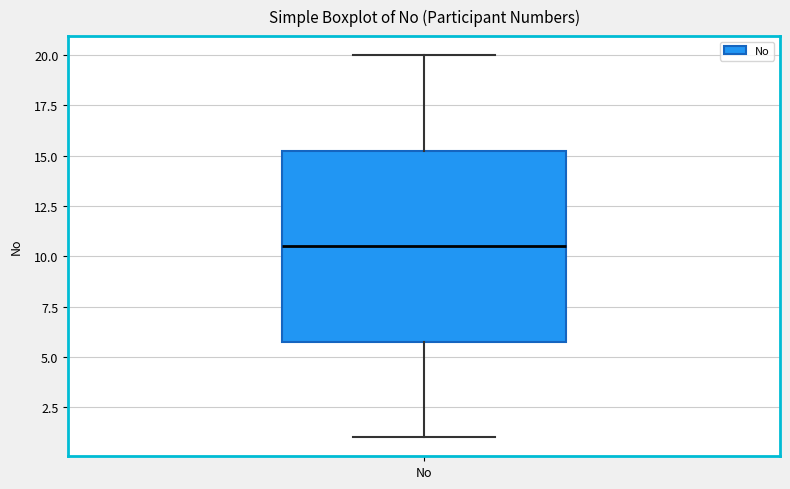

Read this box plot against the y-axis: the position of the median line, the range covered by the box, and the ends of both whiskers. The values are not printed on the chart, so give them approximately, as read against the axis.

median 10.5, box 6.0 to 15.5, whiskers 1.0 to 20.0